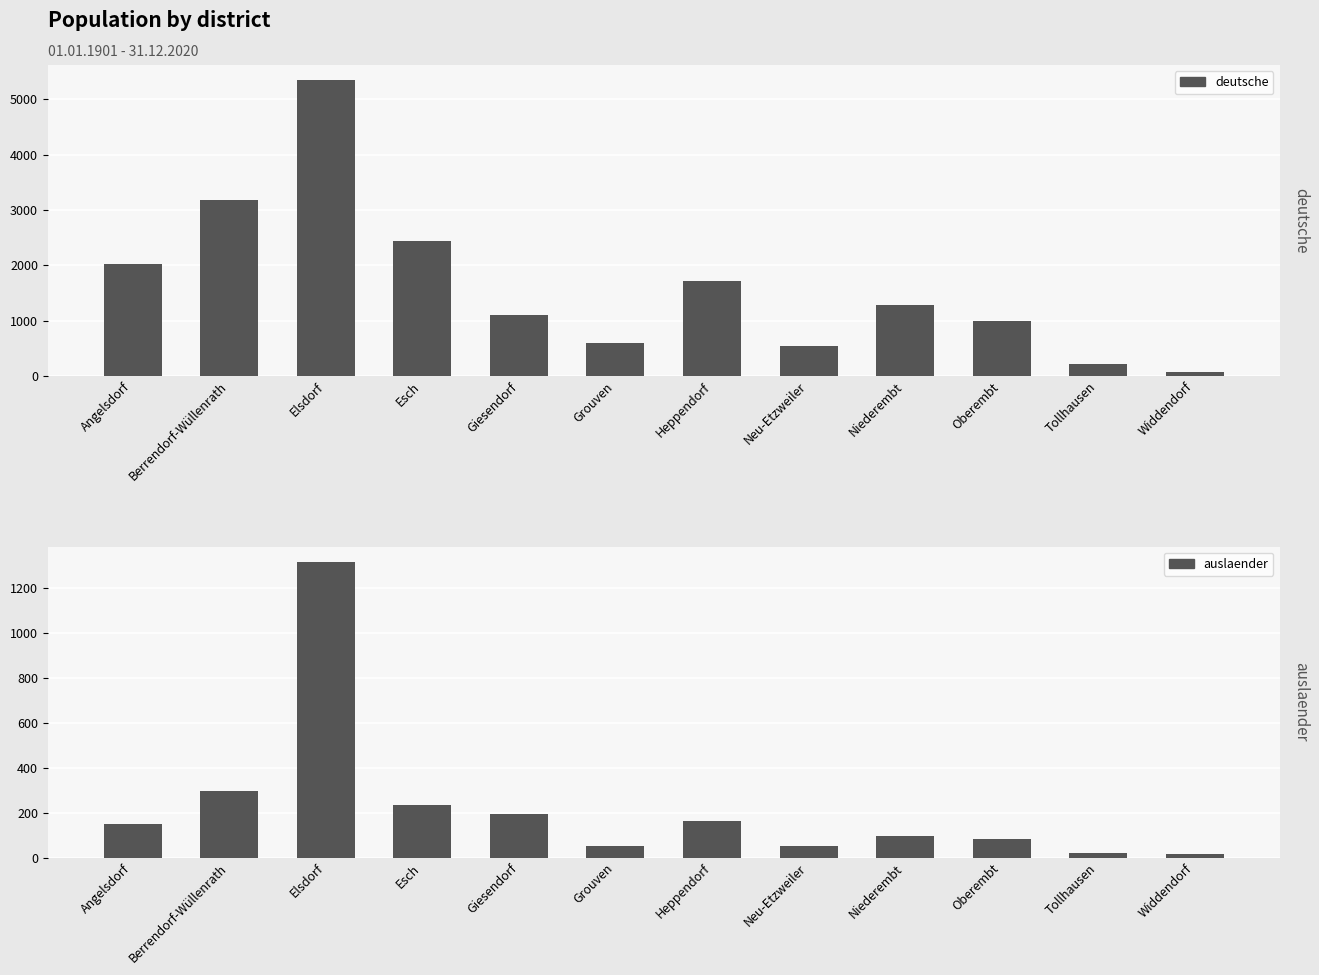

At how many categories does at least one series exceed 1338?

5